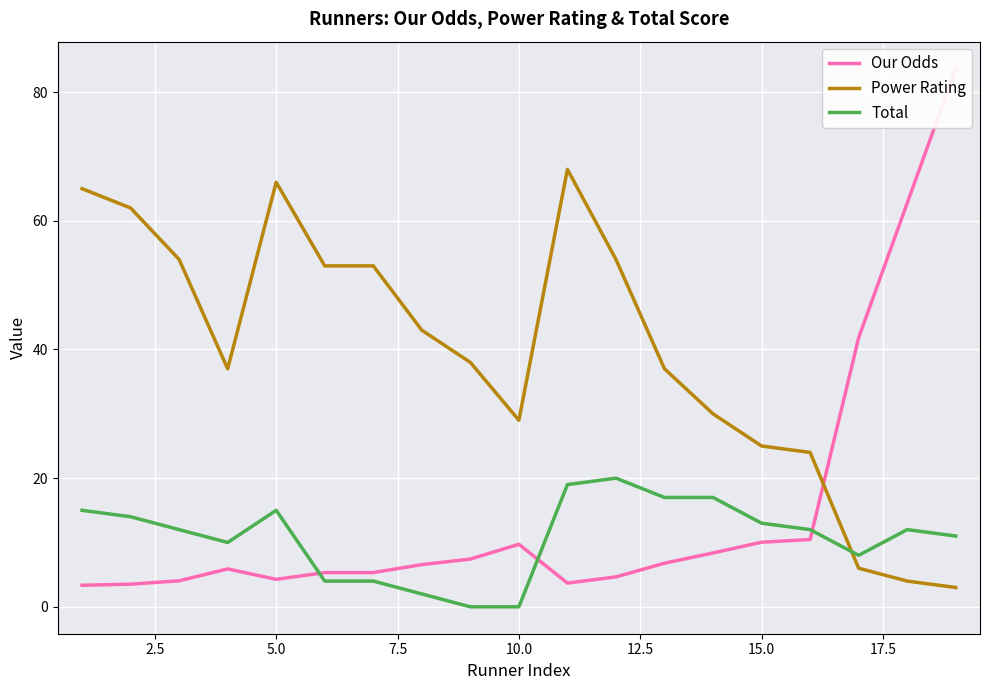

At which category does Total reach its first local peak?

5.0